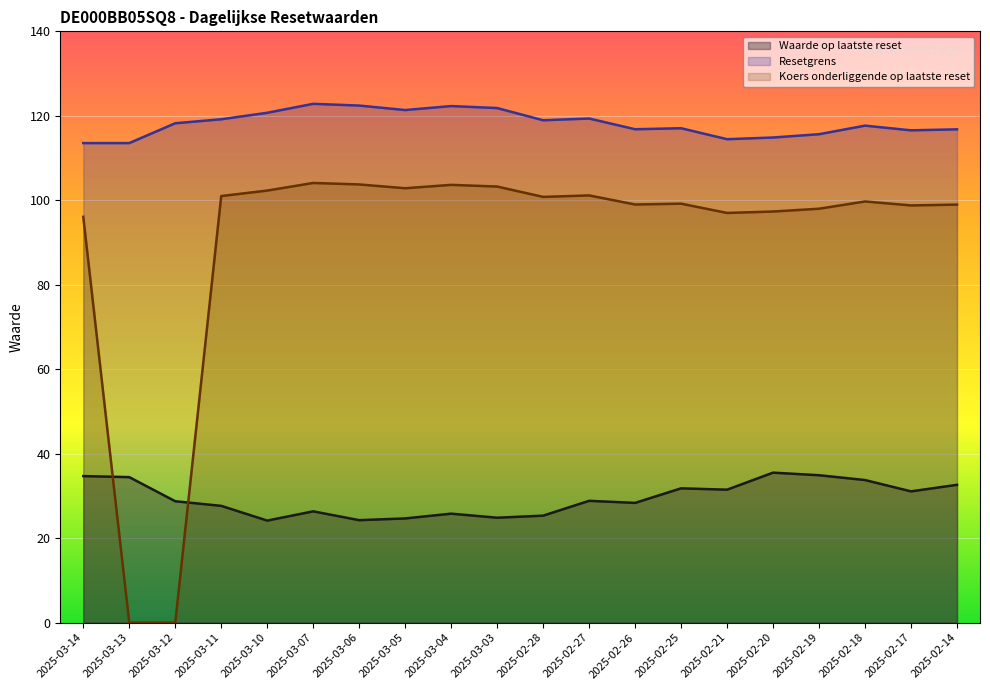

Reading left to right, what are all the values shown in this chart?

Waarde op laatste reset: 34.7	34.5	28.7	27.6	24.2	26.4	24.3	24.7	25.8	24.8	25.3	28.8	28.4	31.8	31.5	35.5	34.9	33.8	31.1	32.6
Resetgrens: 113.5	113.5	118.2	119.2	120.7	122.8	122.4	121.4	122.3	121.8	118.9	119.4	116.8	117.1	114.5	114.9	115.6	117.7	116.6	116.8
Koers onderliggende op laatste reset: 96.1	0.0	0.0	101.0	102.3	104.1	103.8	102.8	103.7	103.2	100.8	101.2	99.0	99.2	97.0	97.3	98.0	99.7	98.8	99.0